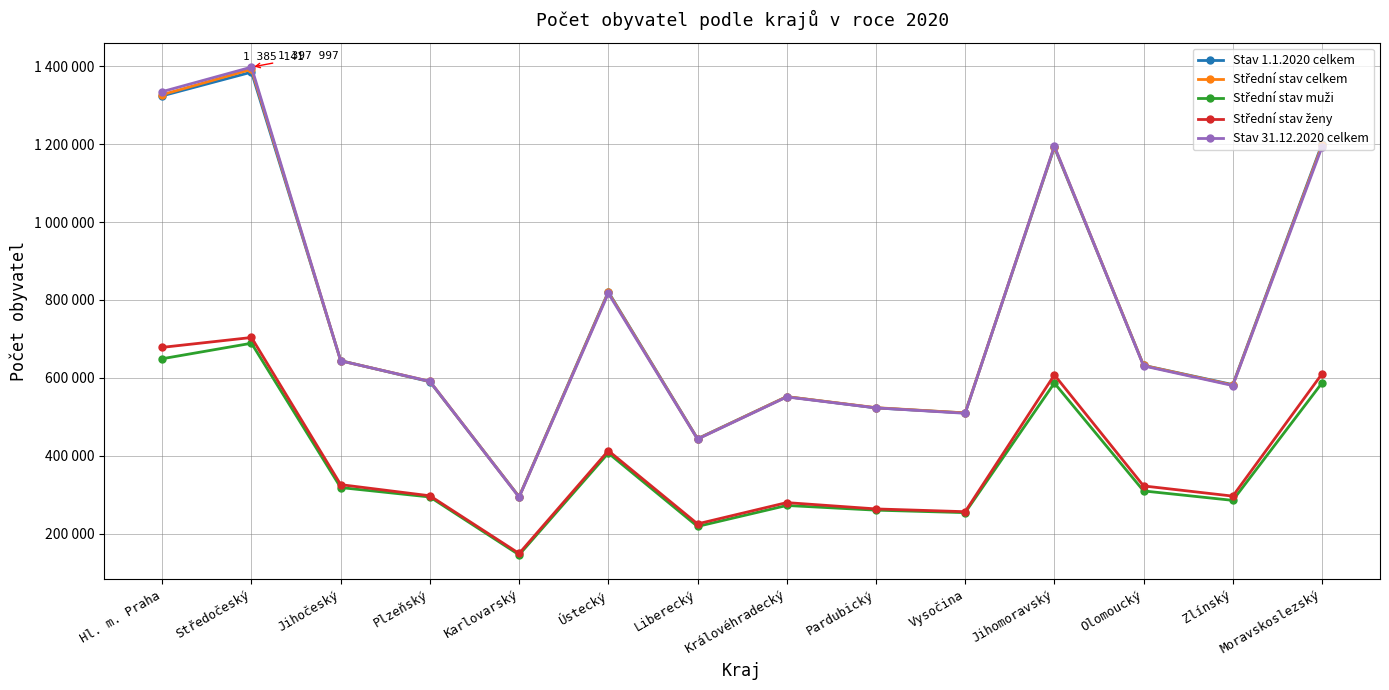

True or false: Střední stav muži and Střední stav ženy intersect in this chart.

False